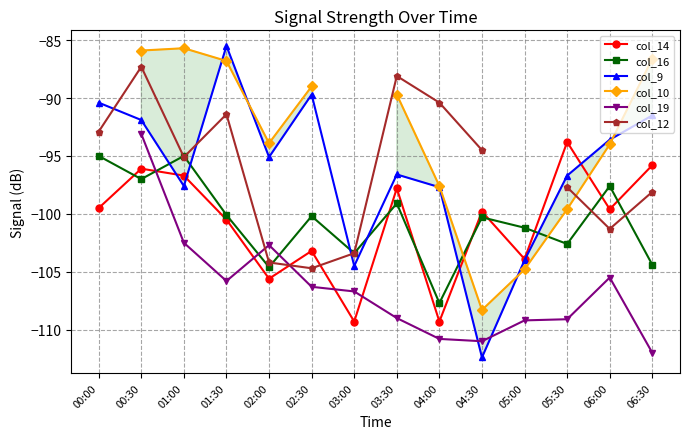

Which series has the largest range (max minus min)?

col_9